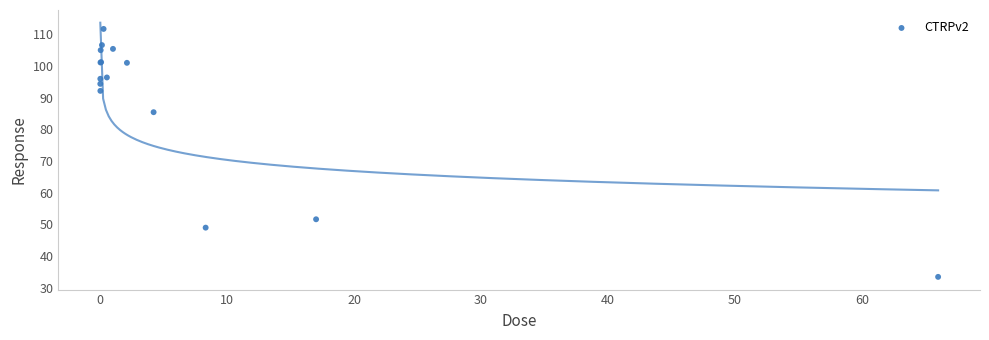

What Y value in the scatter plot is closest to 72?

85.4